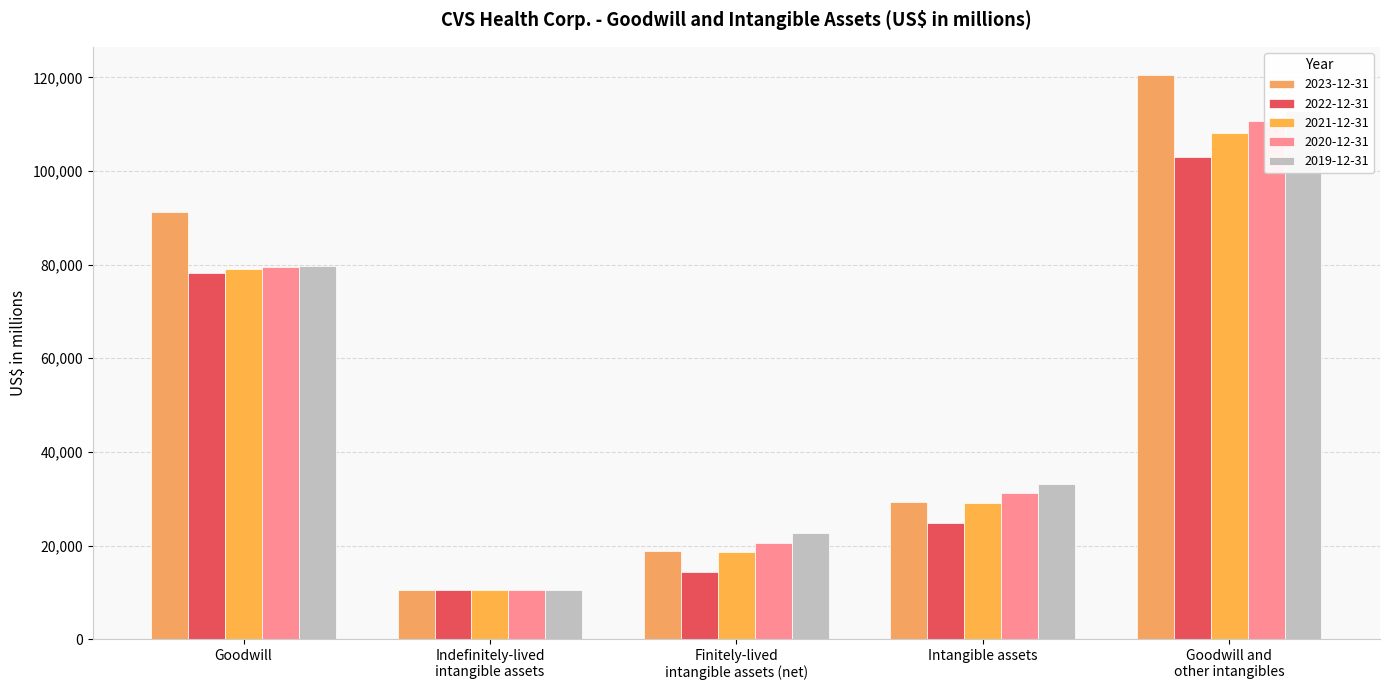

What is the average value of the 2019-12-31 series?

51772